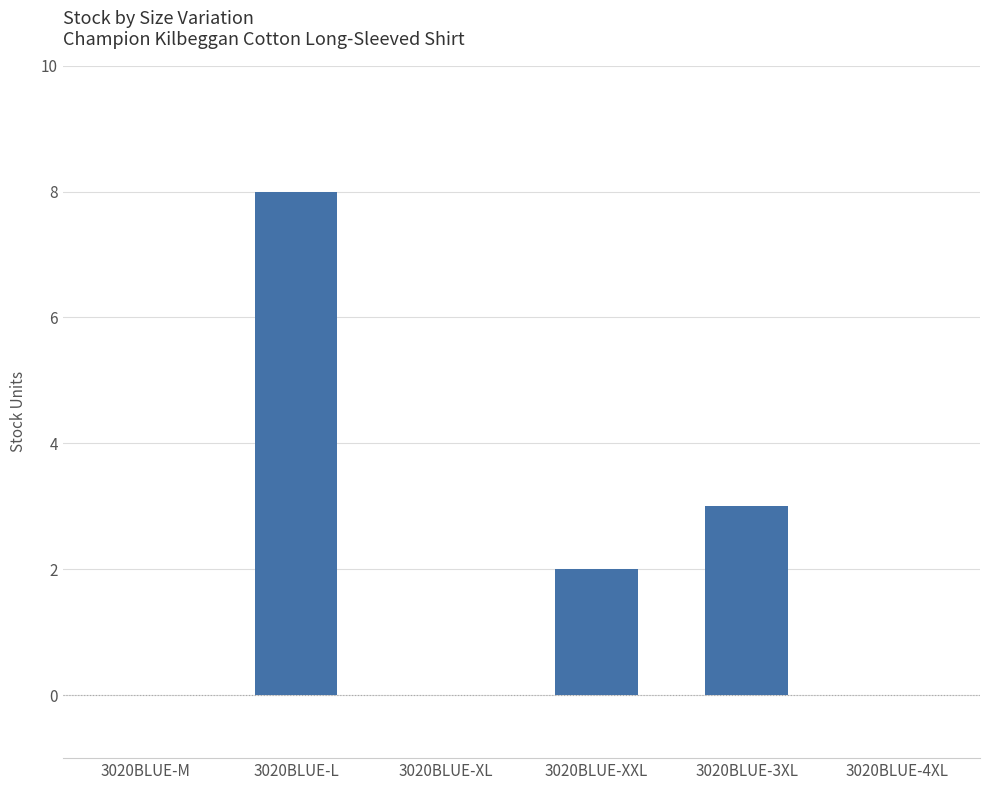

Reading right to left, extract all data points from this chart.

3020BLUE-4XL=0	3020BLUE-3XL=3	3020BLUE-XXL=2	3020BLUE-XL=0	3020BLUE-L=8	3020BLUE-M=0